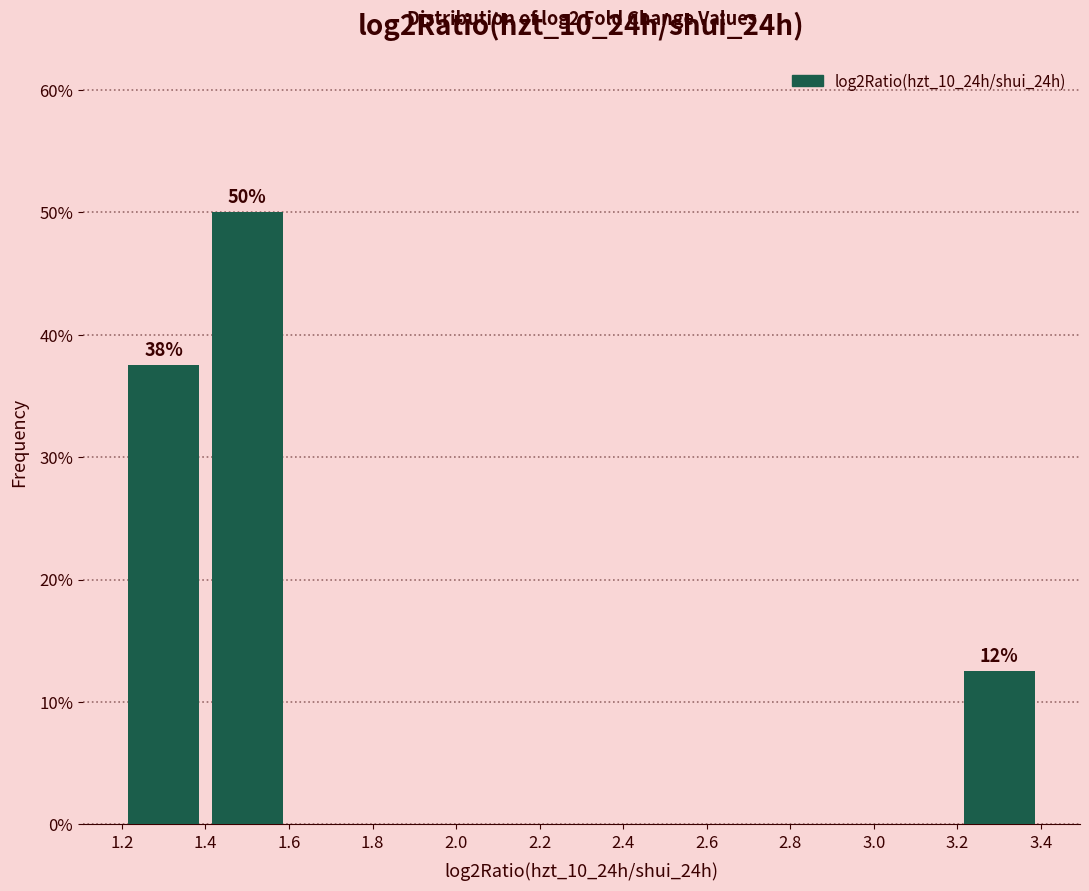

Which range on the x-axis has the tallest bar?

1.4 to 1.6